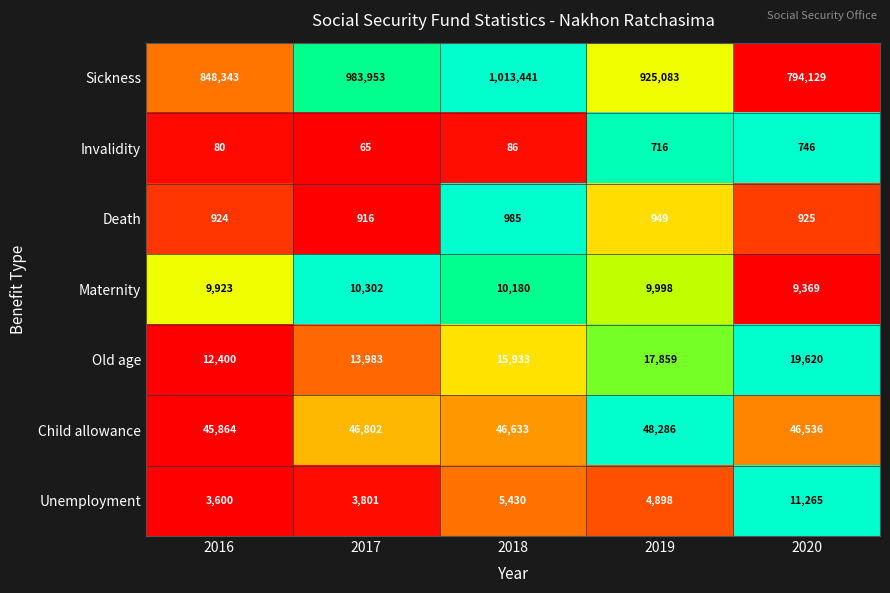

Which series has the largest total across all categories?

Sickness